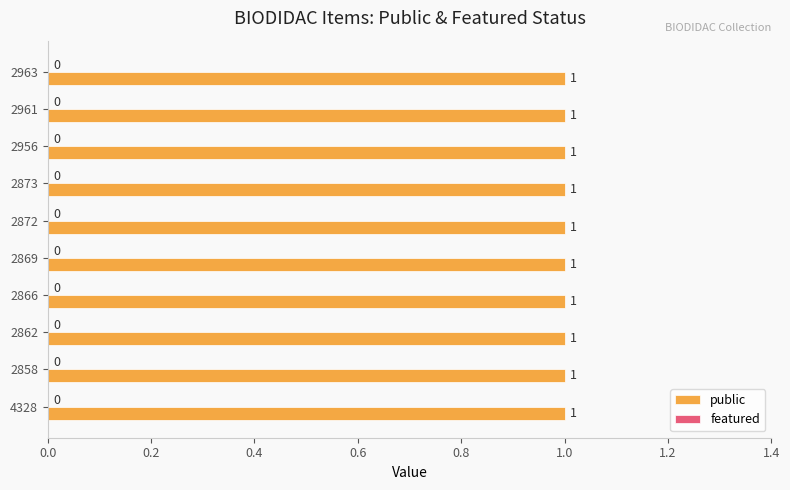

Which has a higher value, 2872 or 2961?

2872